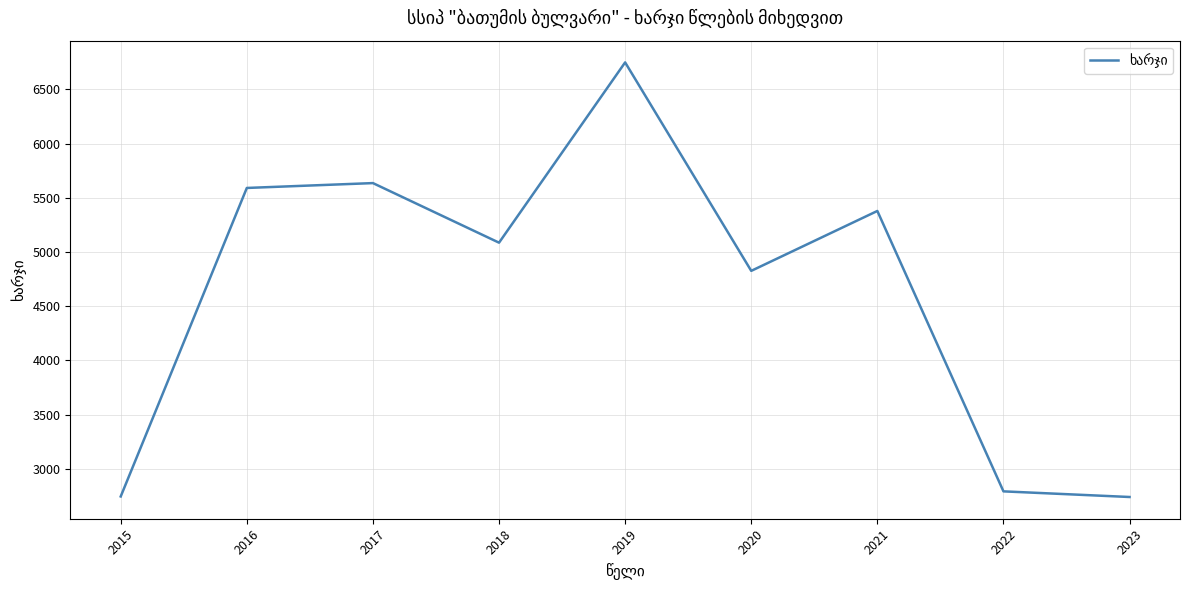

The chart shows a value of 4331.3 at 2023. True or false?

False